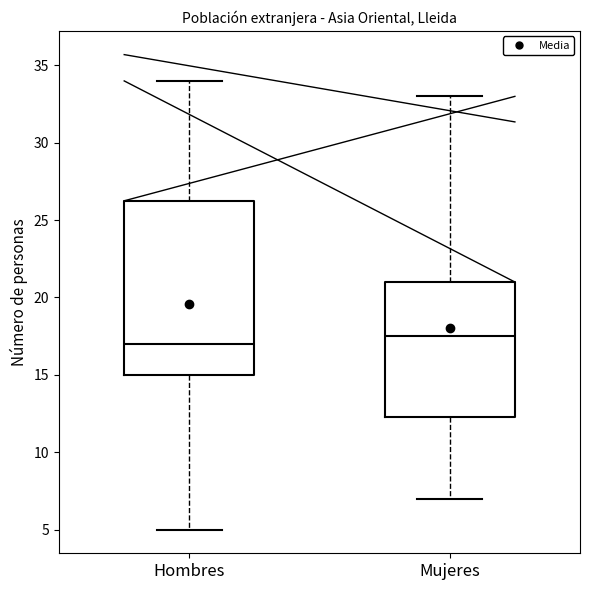

Where is the lower edge of the box for Hombres on the y-axis? The values are not printed on the chart, so give them approximately, as read against the axis.

15.0